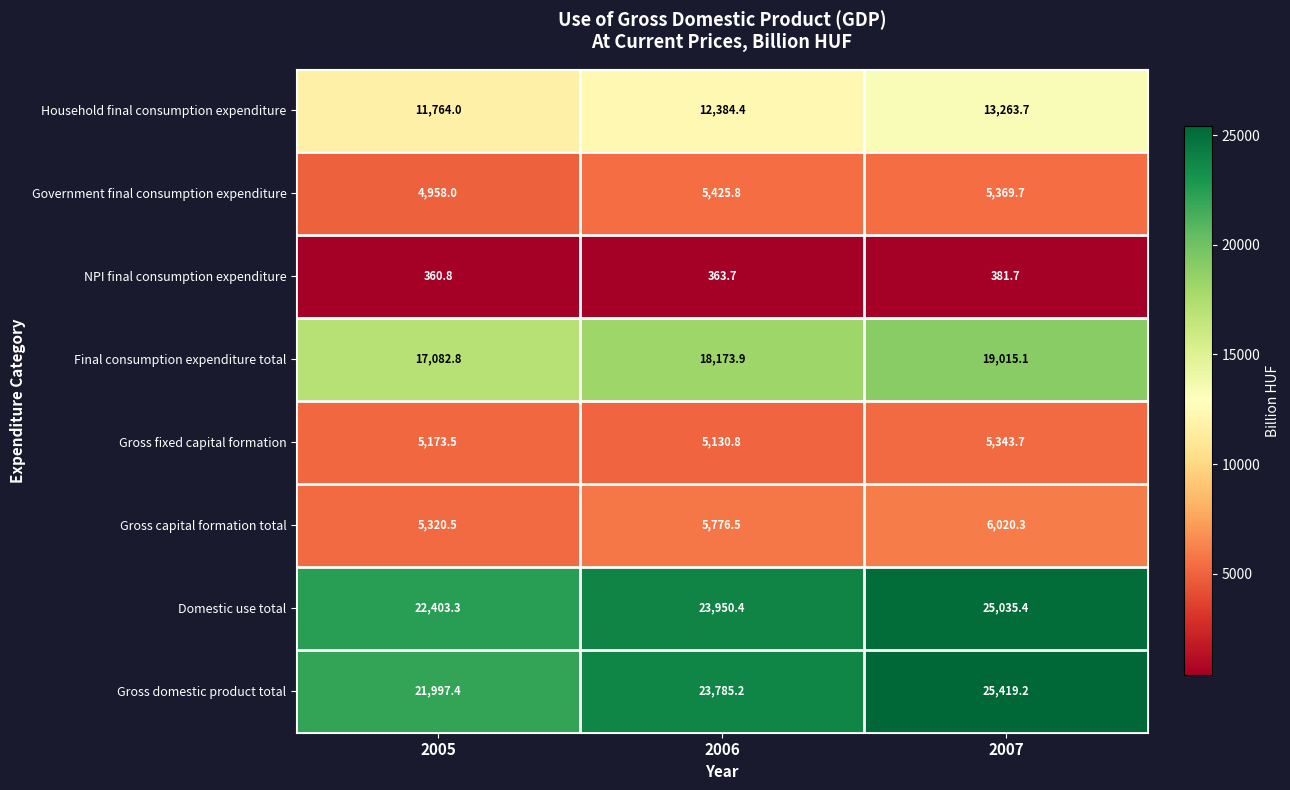

How many values in the Gross capital formation total series are below 5776?

1